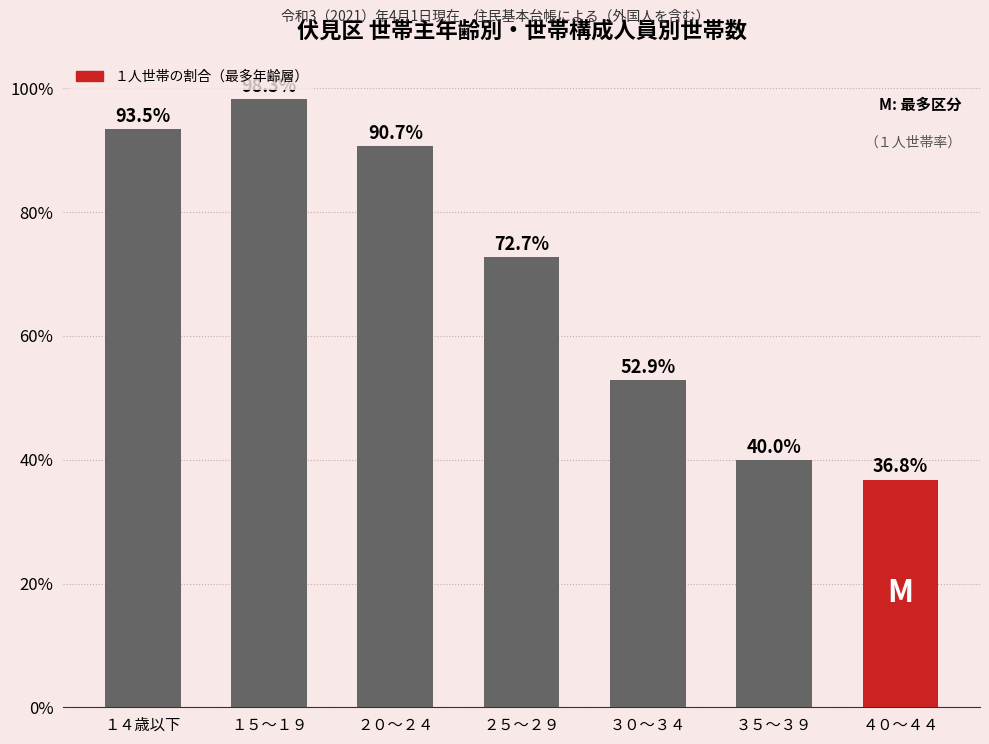

What is the minimum value shown in the chart?

36.8